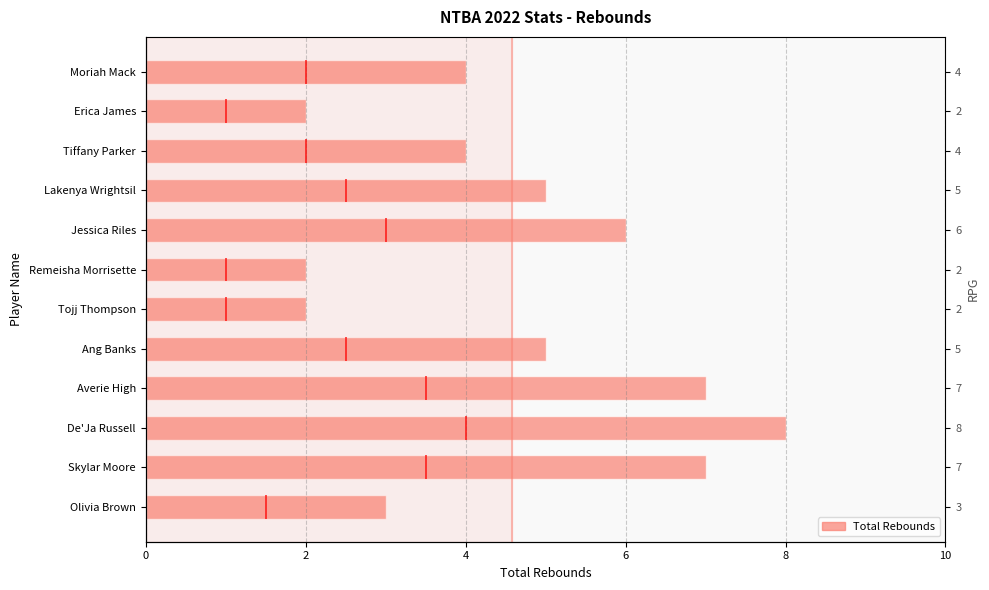

What is the difference between the maximum and minimum values?

6